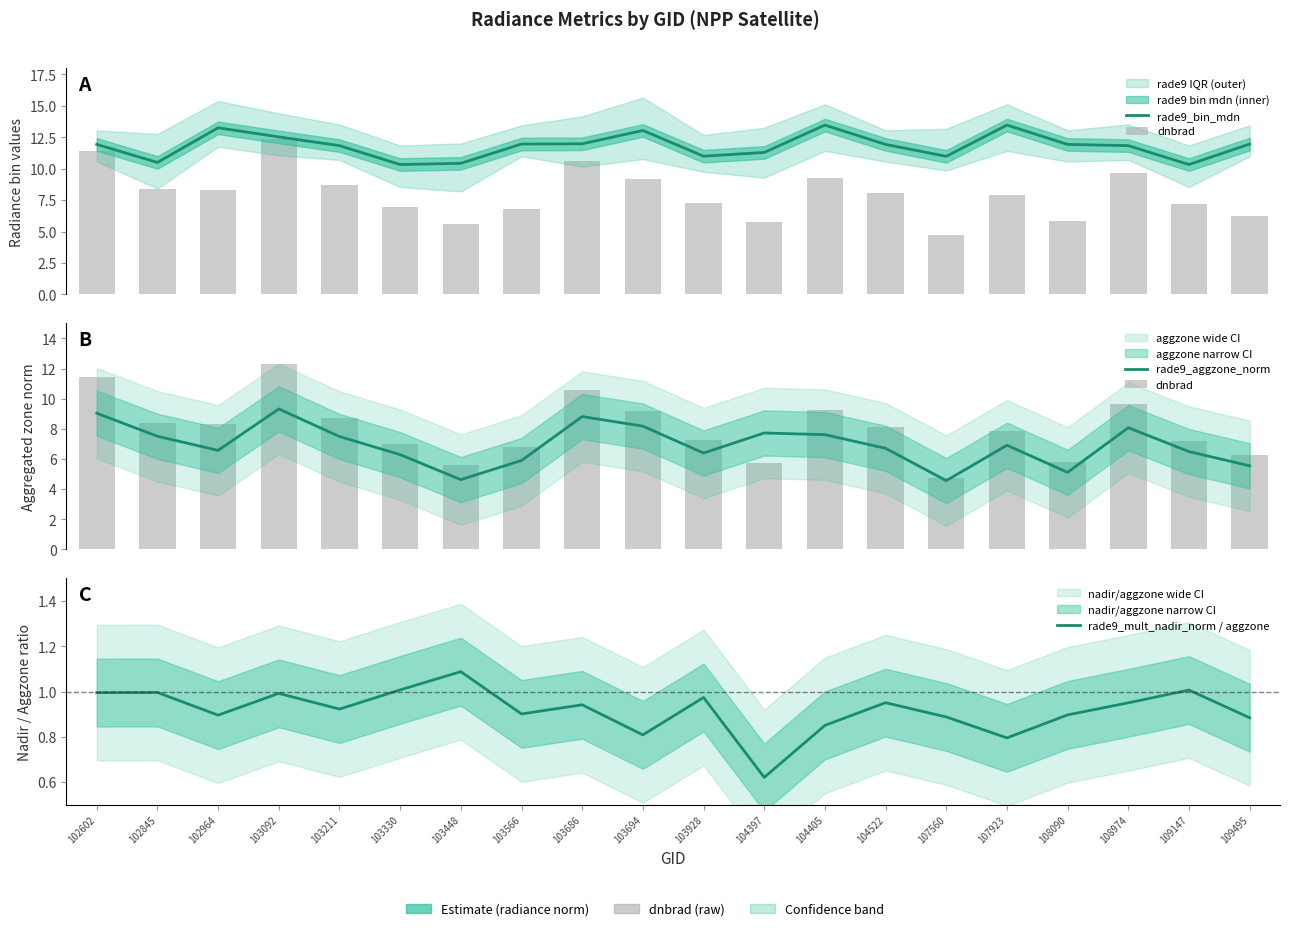

What is the difference between the maximum and second lowest values in the dnbrad series?

6.7